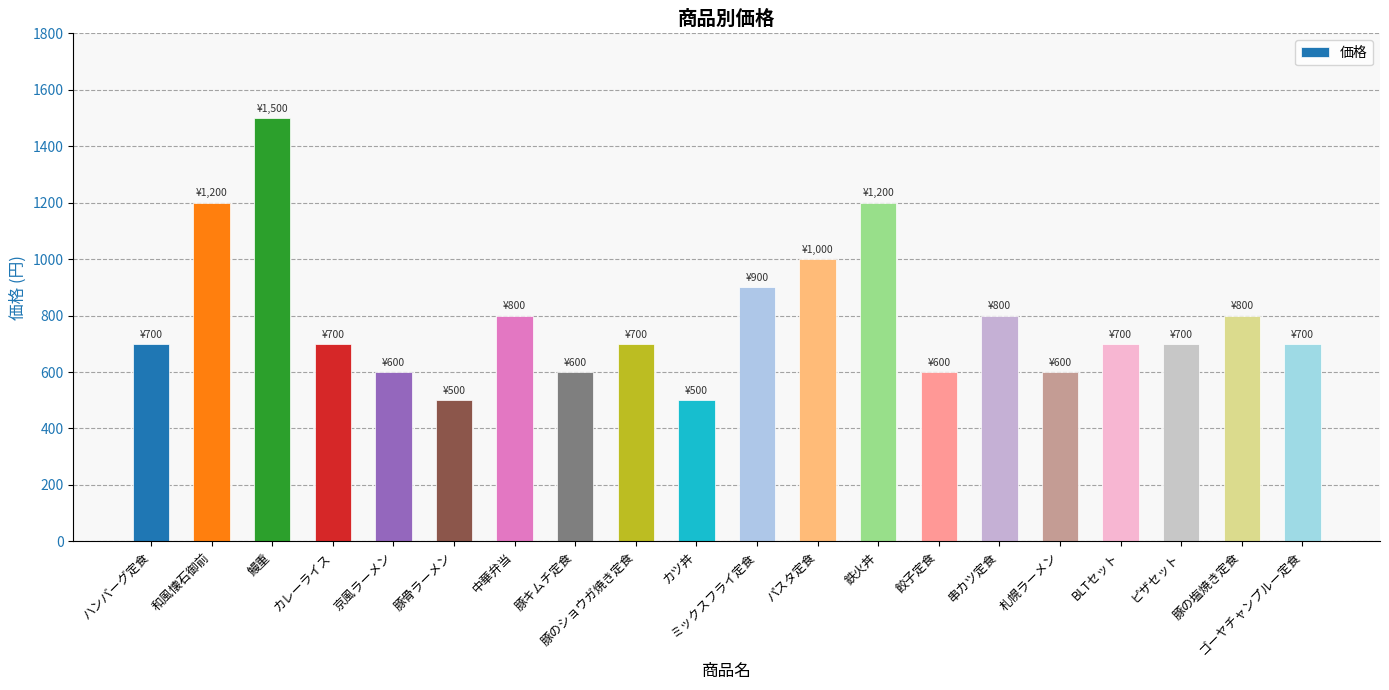

How many values are between 600 and 900?

14